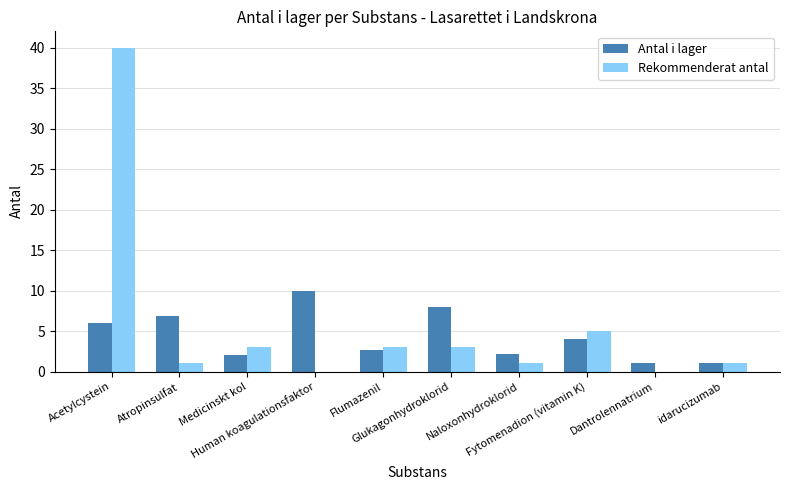

What is the sum of all Rekommenderat antal values?

57.0